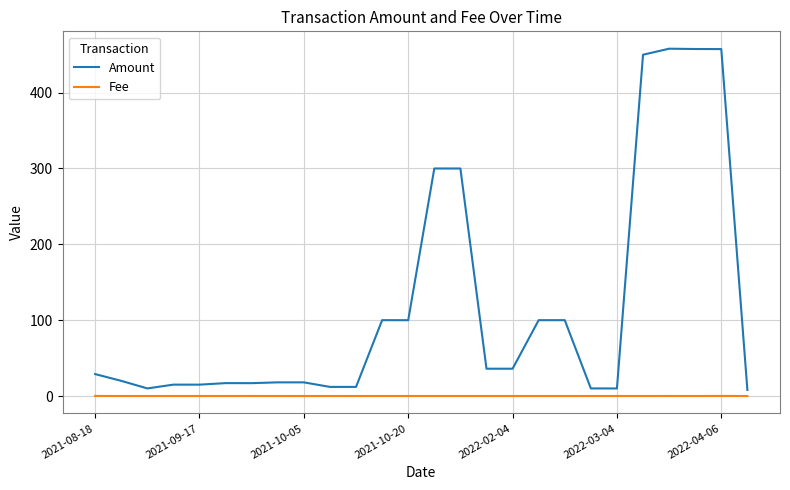

Rank the series by their maximum value, from lowest to highest.

Fee, Amount